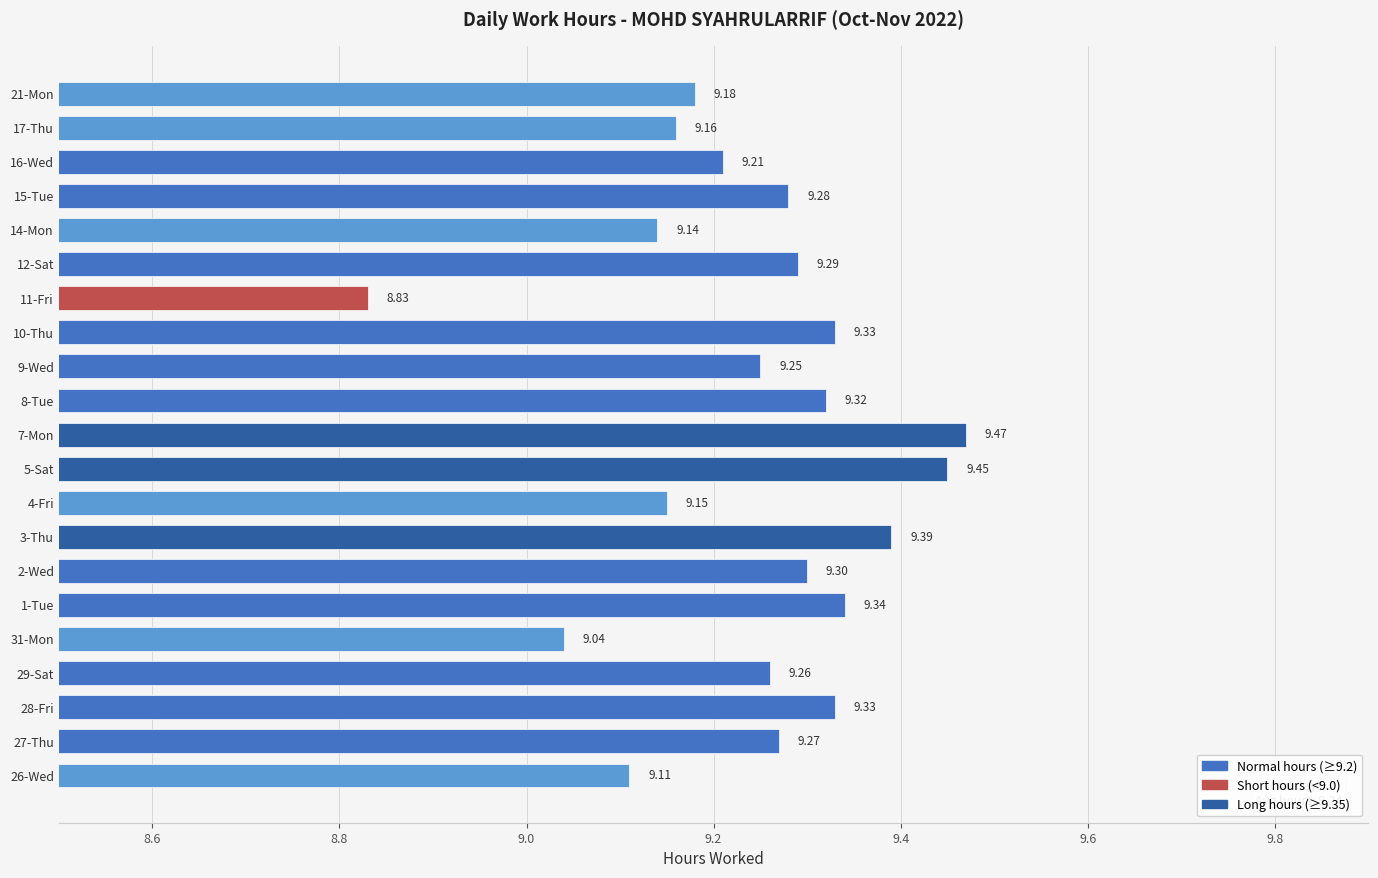

At which category does the chart reach its minimum across all series?

11-Fri